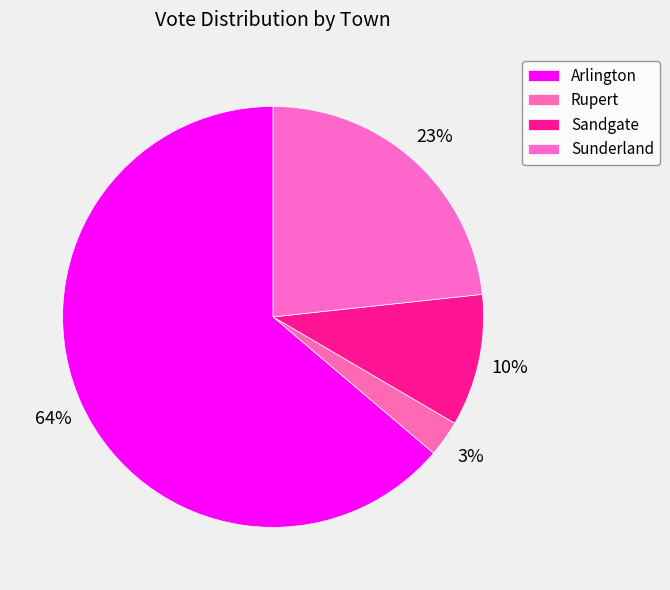

Does Arlington account for over 50% of the chart?

Yes